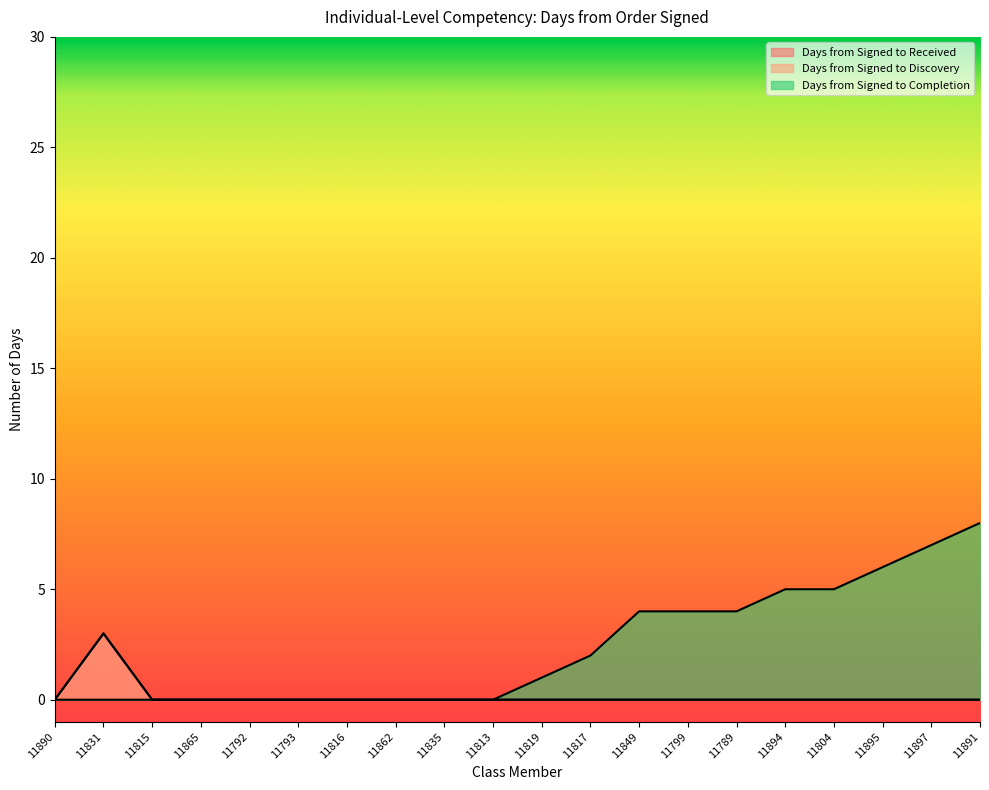

The value of Days from Signed to Discovery at 11816 is -1. True or false?

False